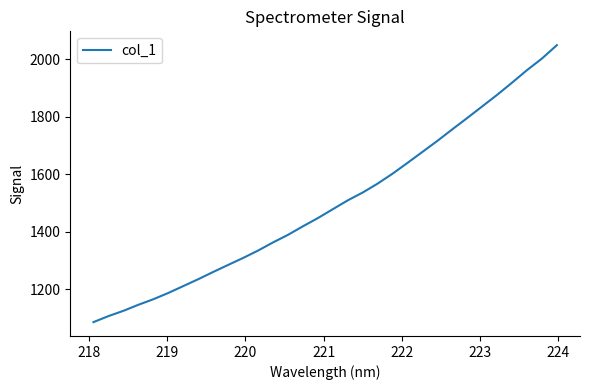

What is the sum of all values?

47975.7